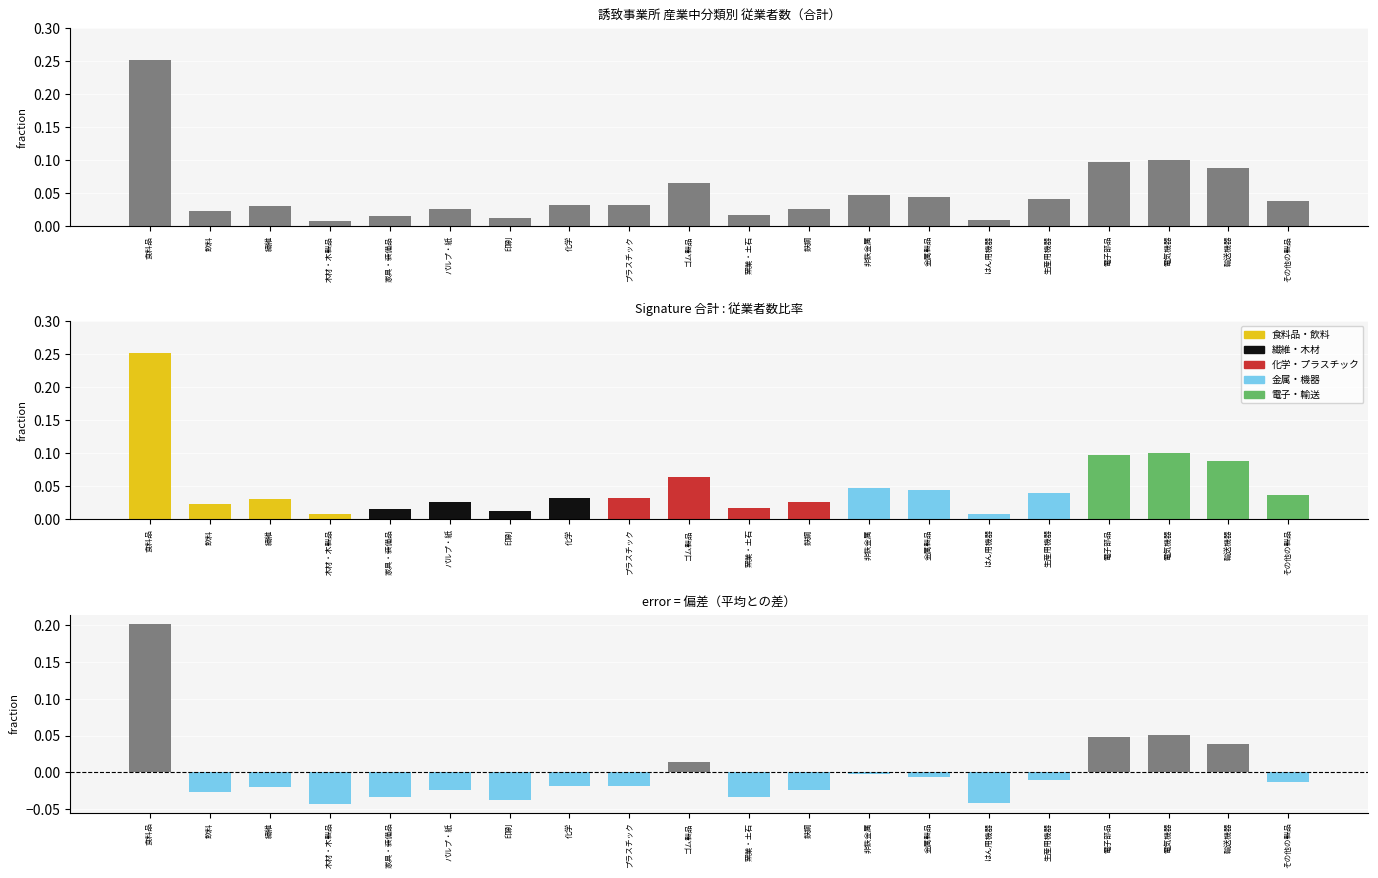

Which category has the highest value in the 従業者数 series?

食料品